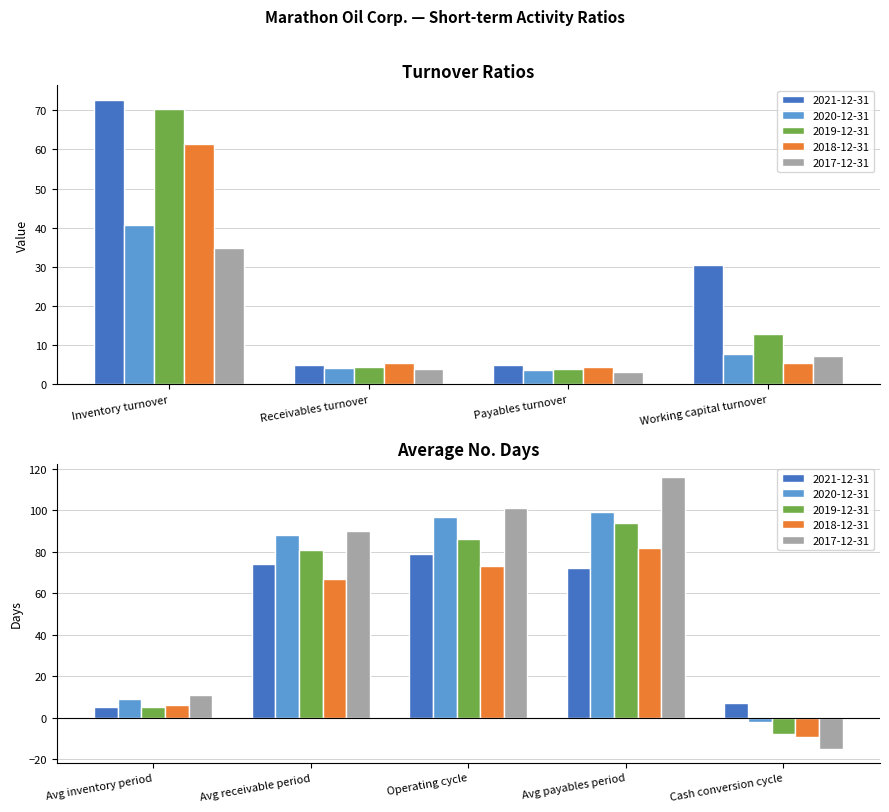

Where is 2019-12-31 nearest to the value 37?

Working capital turnover